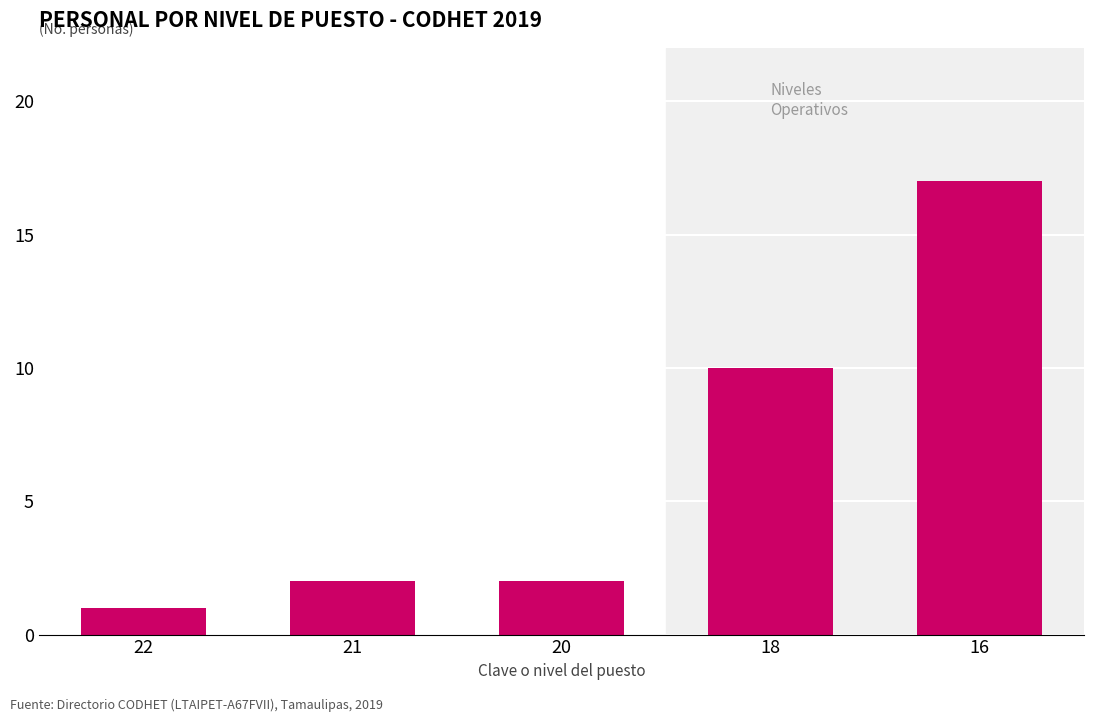

What is the maximum value shown in the chart?

17